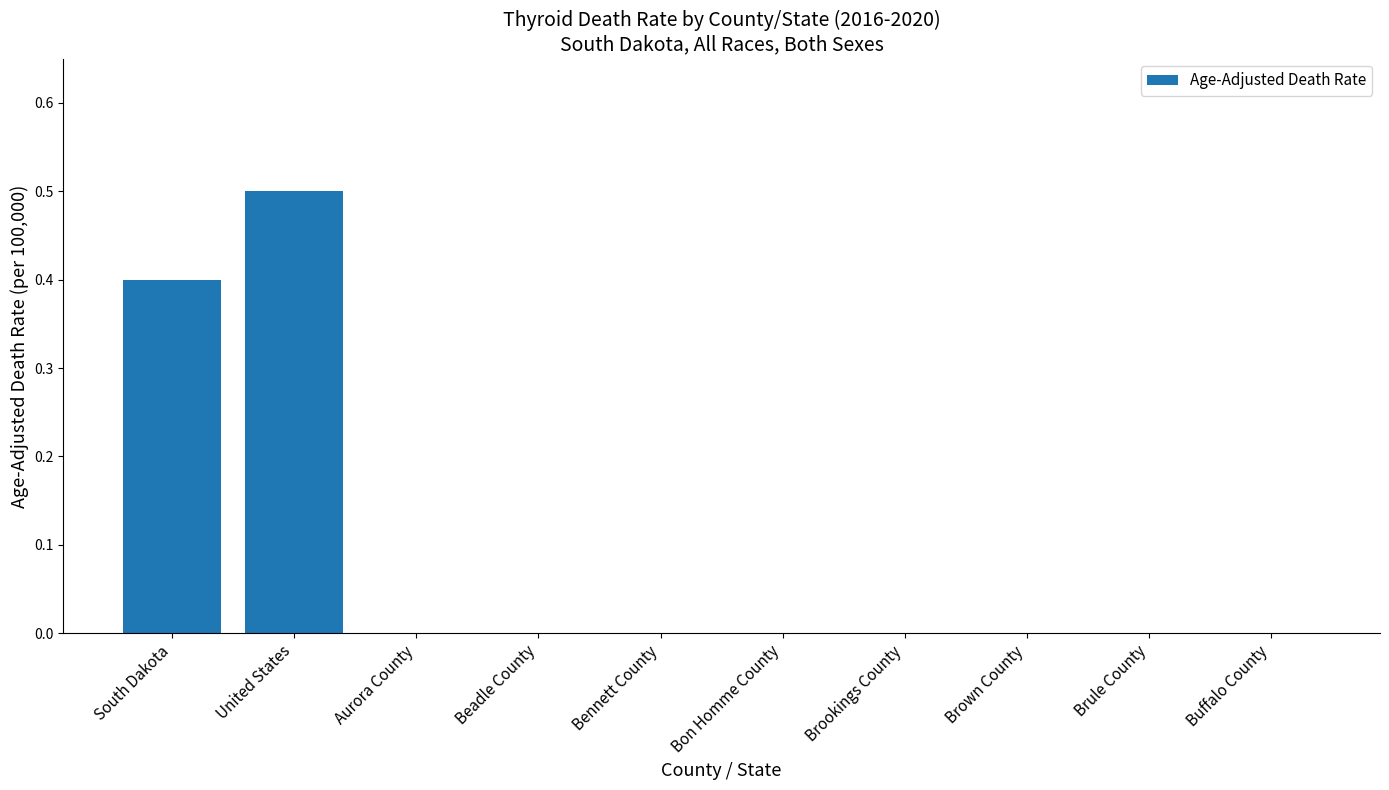

Reading left to right, what are all the values shown in this chart?

0.4	0.5	0.0	0.0	0.0	0.0	0.0	0.0	0.0	0.0